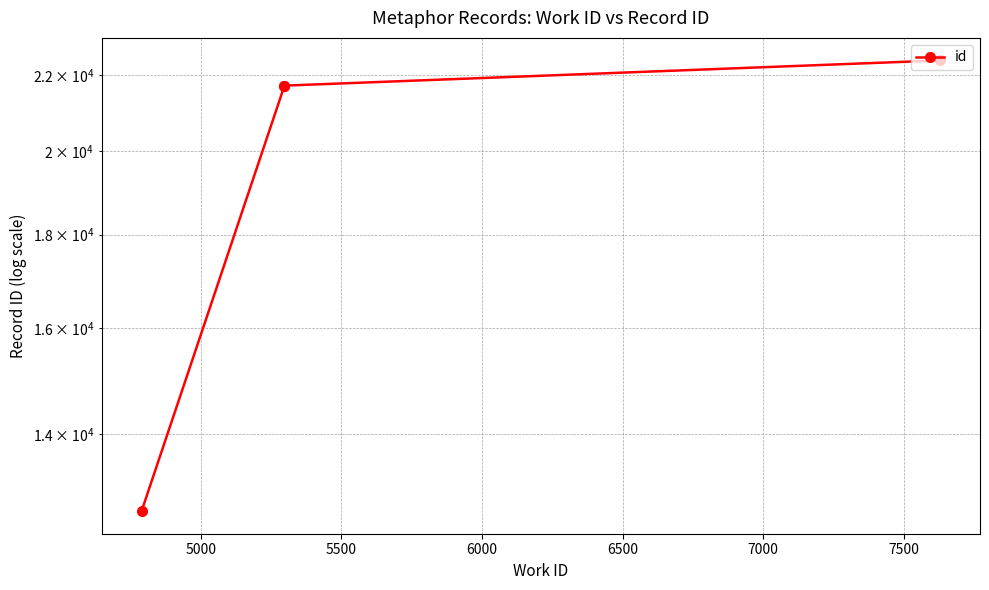

Between 5000 and 6000, which is larger?

6000